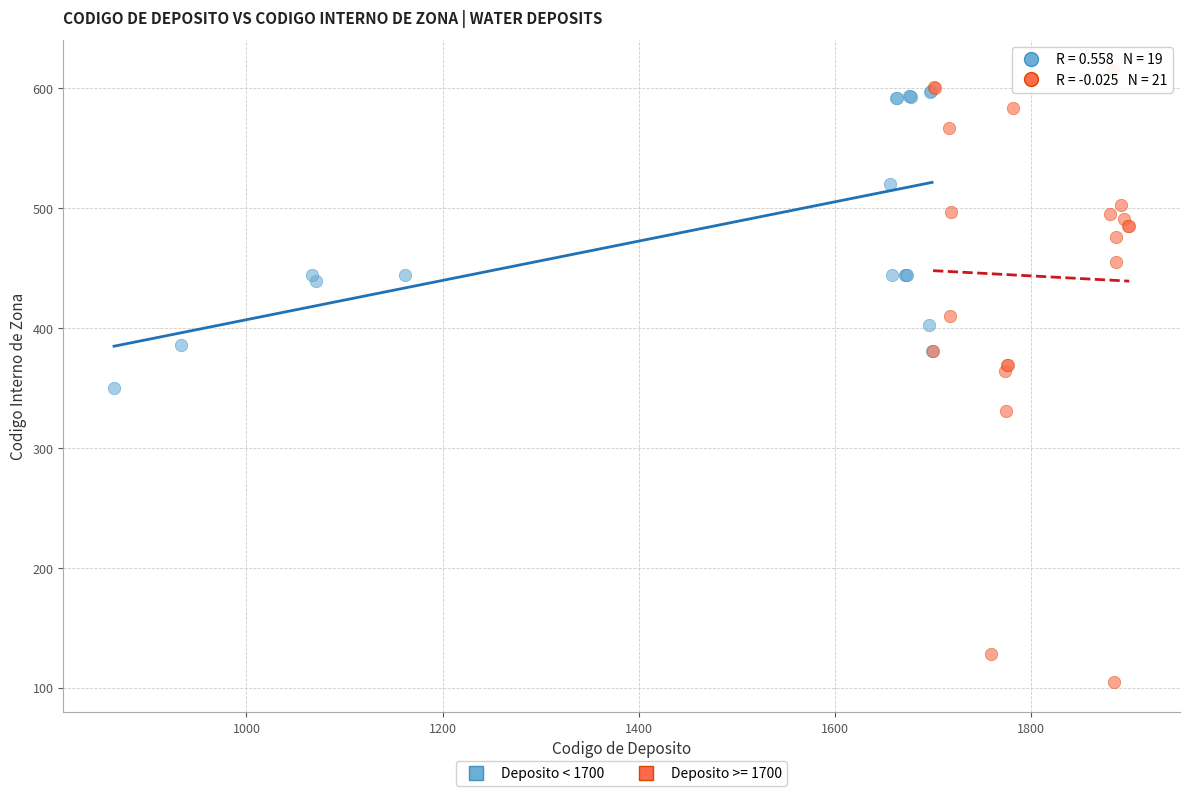

Which series contains the lowest Y value?

Deposito >= 1700